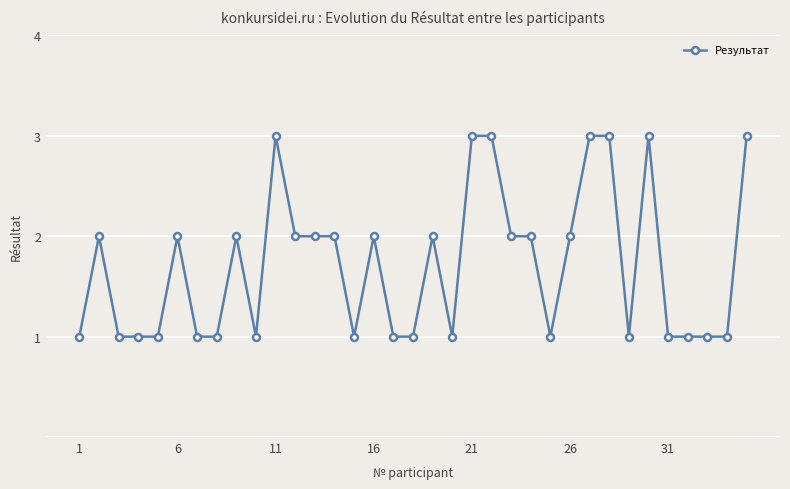

Reading left to right, list all the values displayed in this chart.

1	2	1	1	1	2	1	1	2	1	3	2	2	2	1	2	1	1	2	1	3	3	2	2	1	2	3	3	1	3	1	1	1	1	3